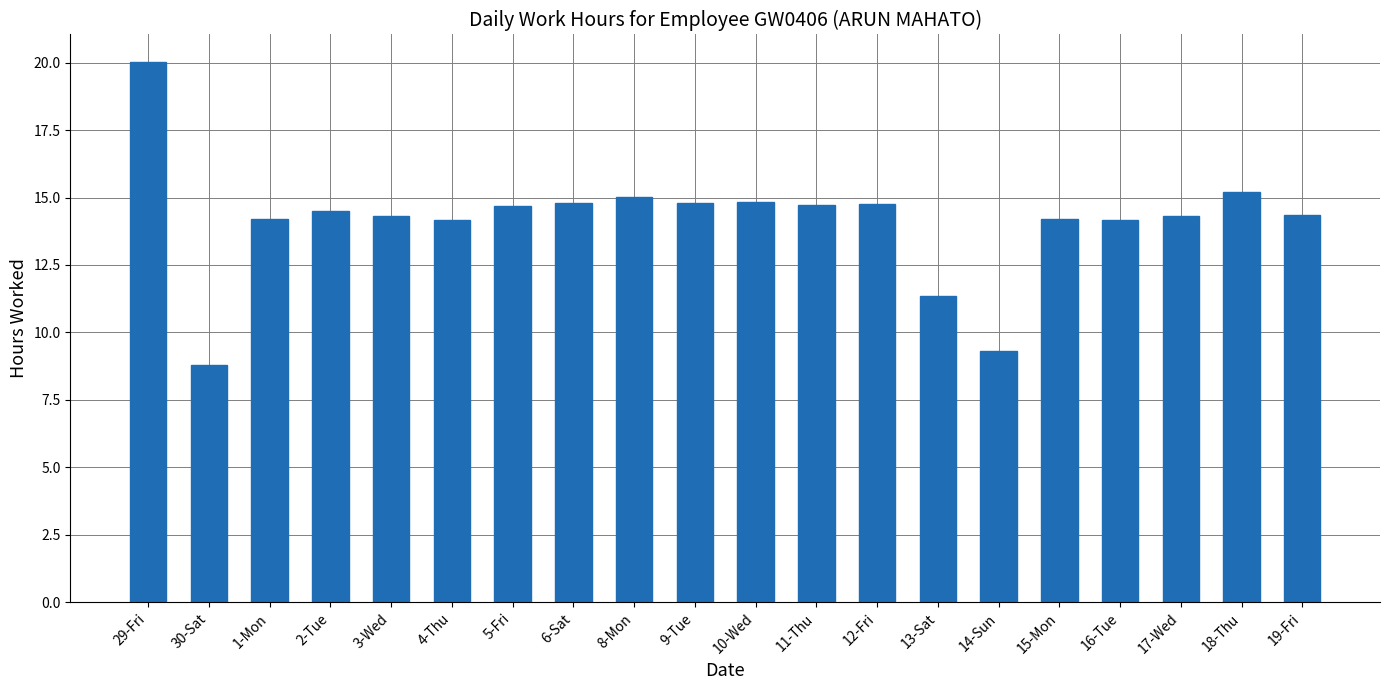

What is the change in value from 12-Fri to 16-Tue?

-0.6